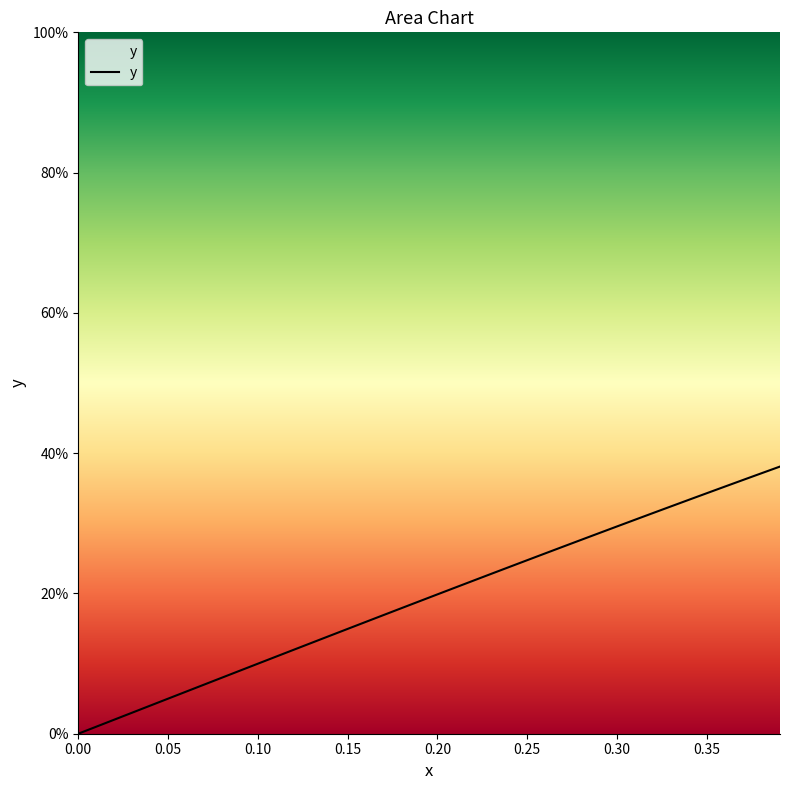

What is the average value?

0.2